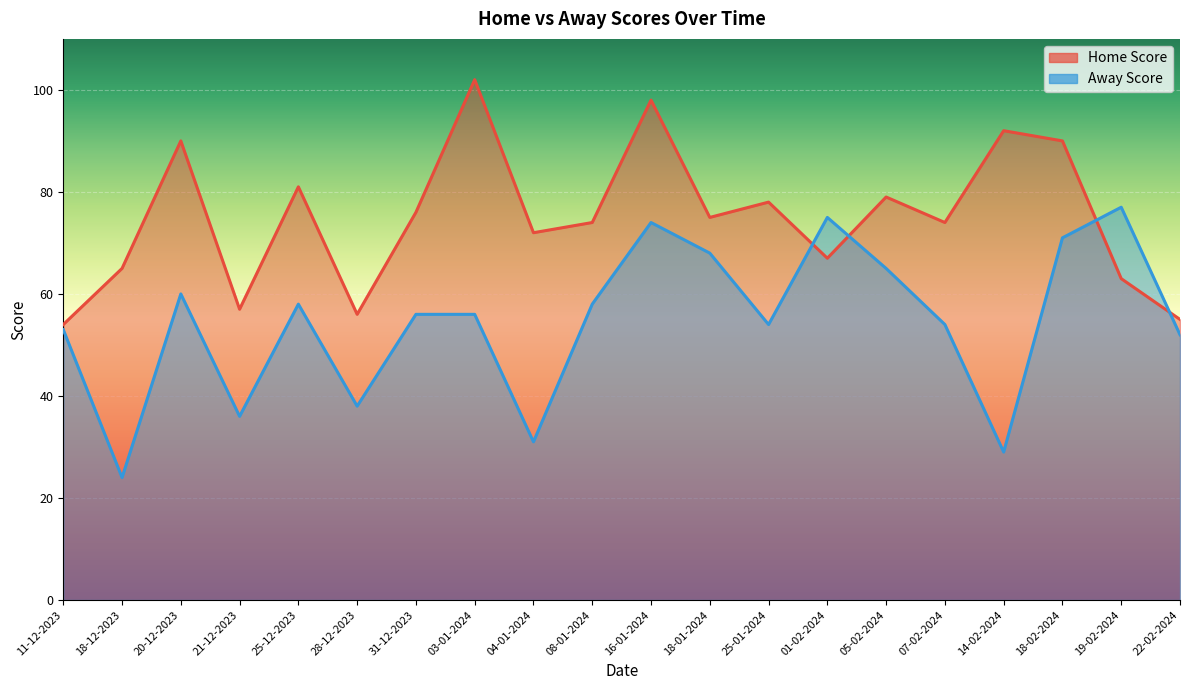

Is it true that Away Score equals 60 at 28-12-2023?

False